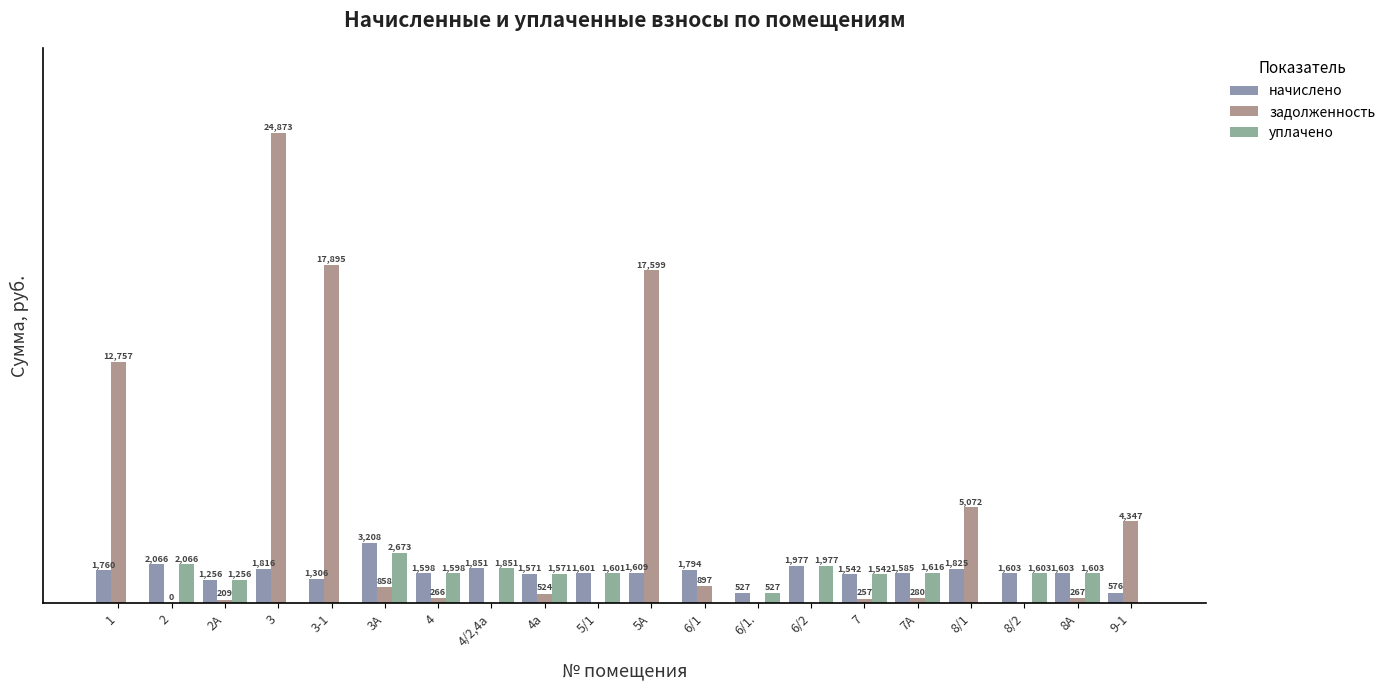

At which label does задолженность first exceed 279?

1